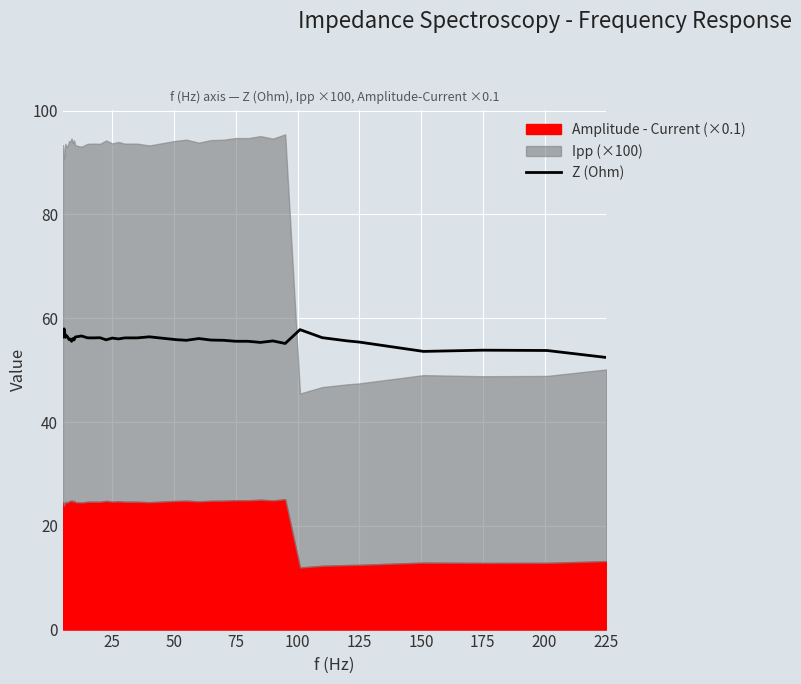

Is it true that Z (Ohm) equals 52.4 at 225?

True